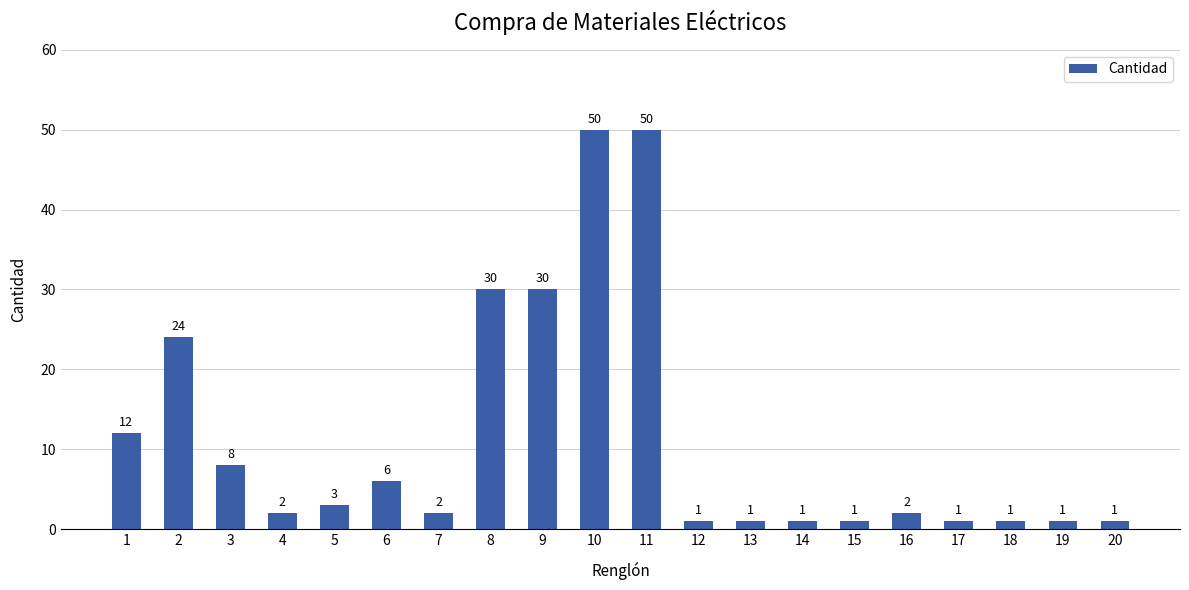

What is the greatest value displayed?

50